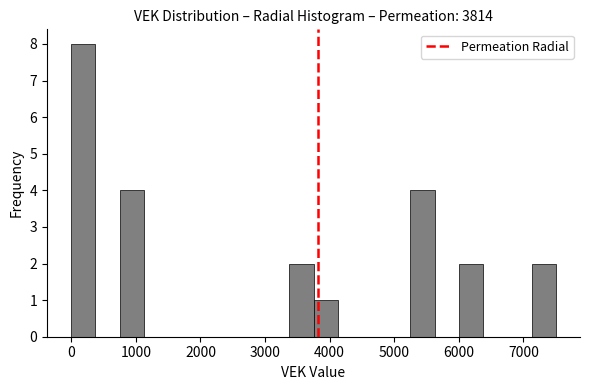

Read against the x-axis, roughly where is the centre of the tallest bar?

200